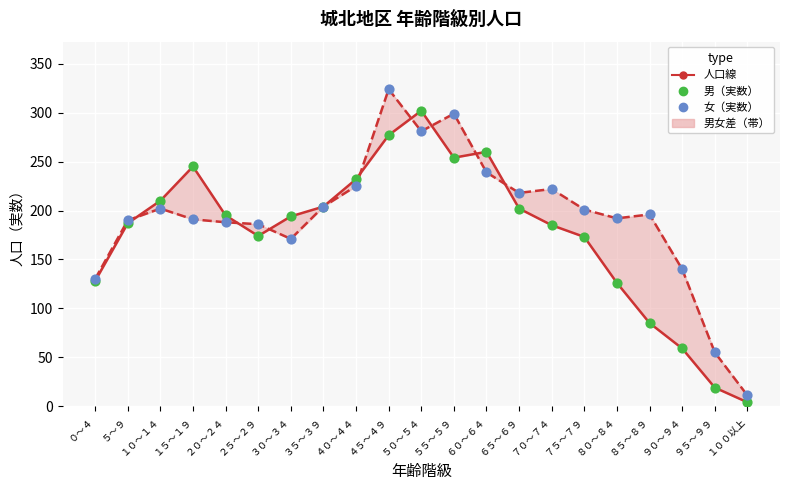

What is the total value across all series at ６５～６９?

622